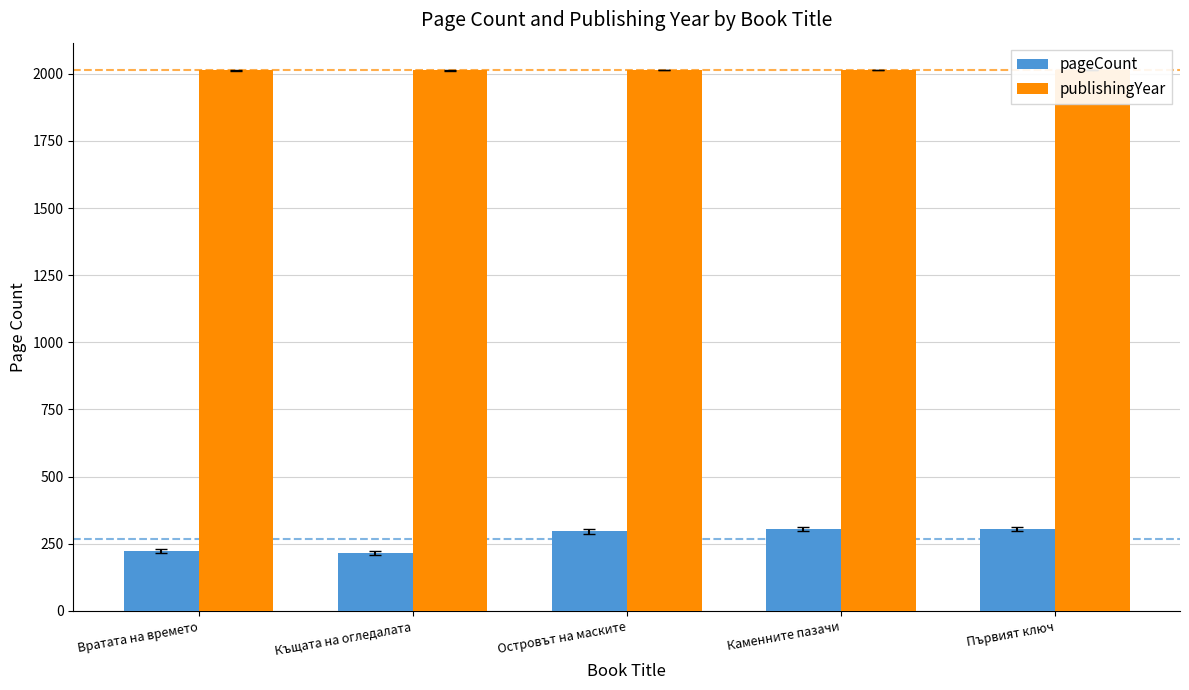

What is the label of the 3rd bar from the left?

Островът на маските